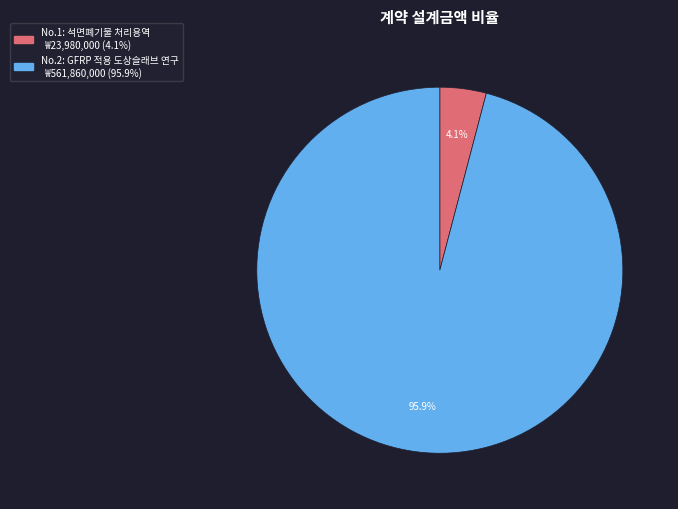

How many slices are in this pie chart?

2